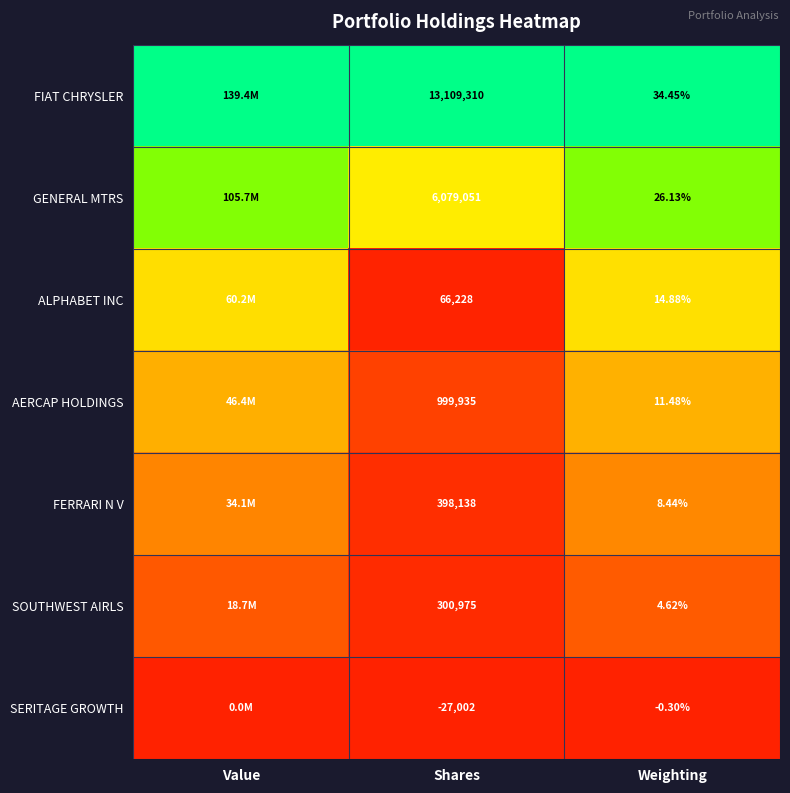

Is the value of SOUTHWEST AIRLS at Shares greater than the value of GENERAL MTRS at Weighting?

Yes